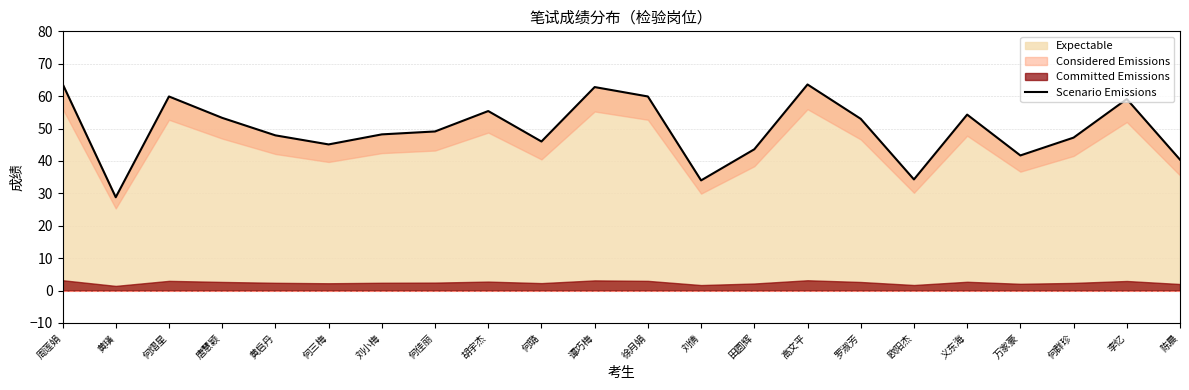

How many values exceed 49?

11